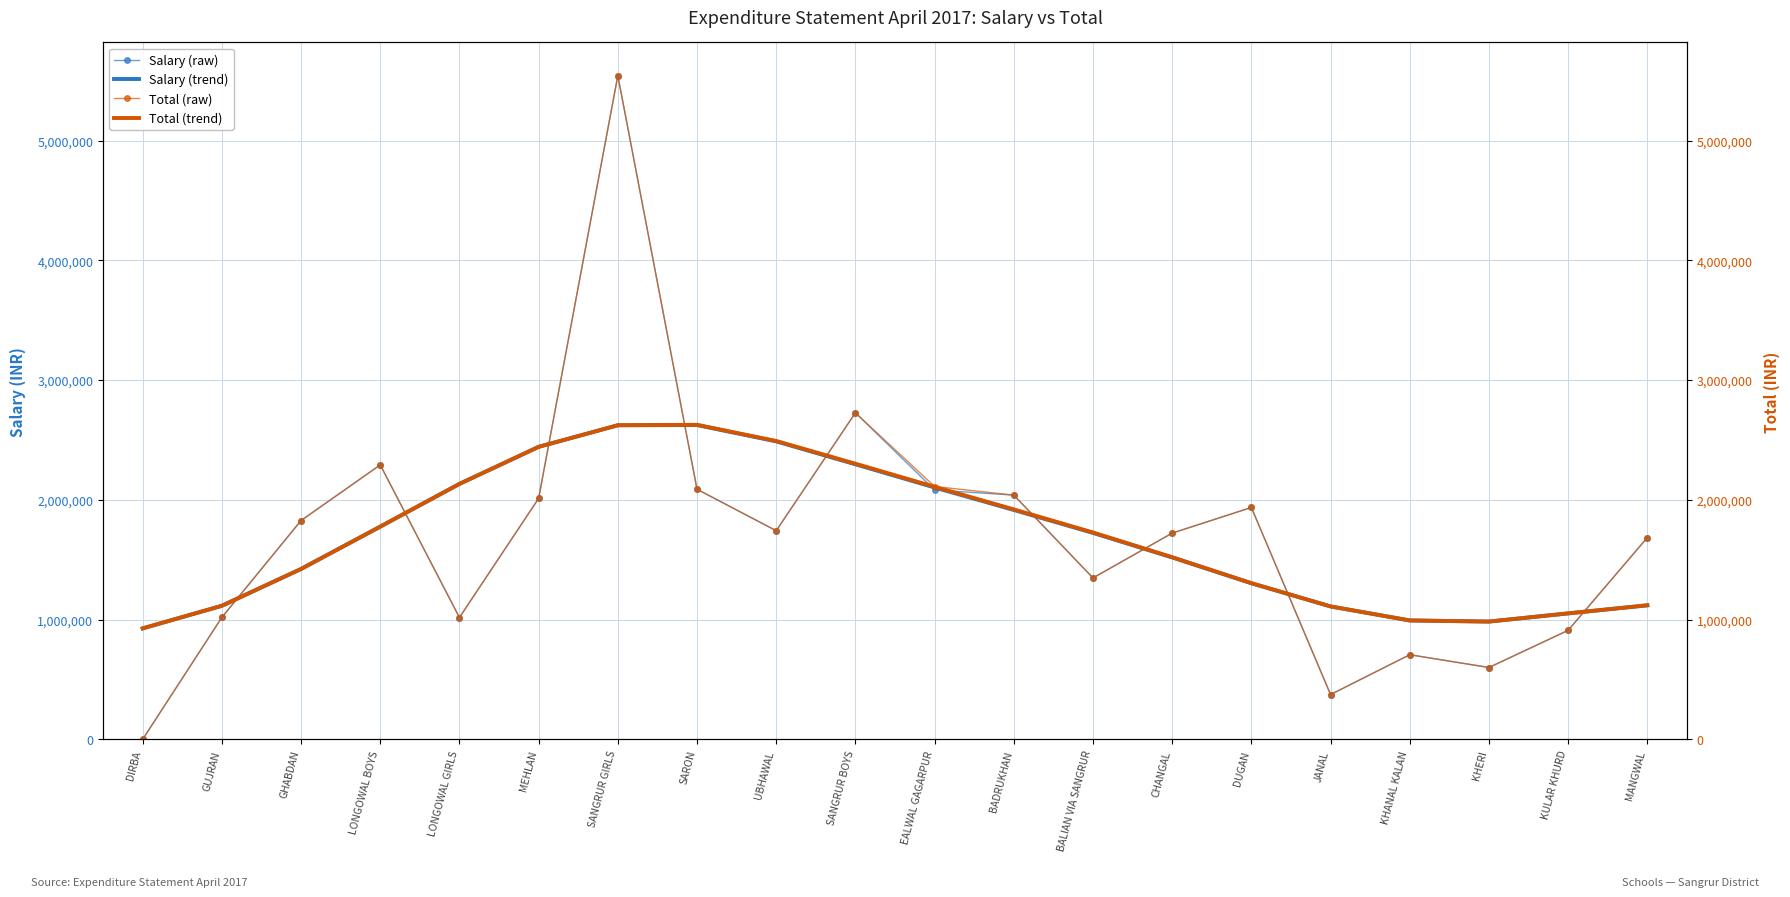

Which series changed the most between GUJRAN and GHABDAN?

Salary